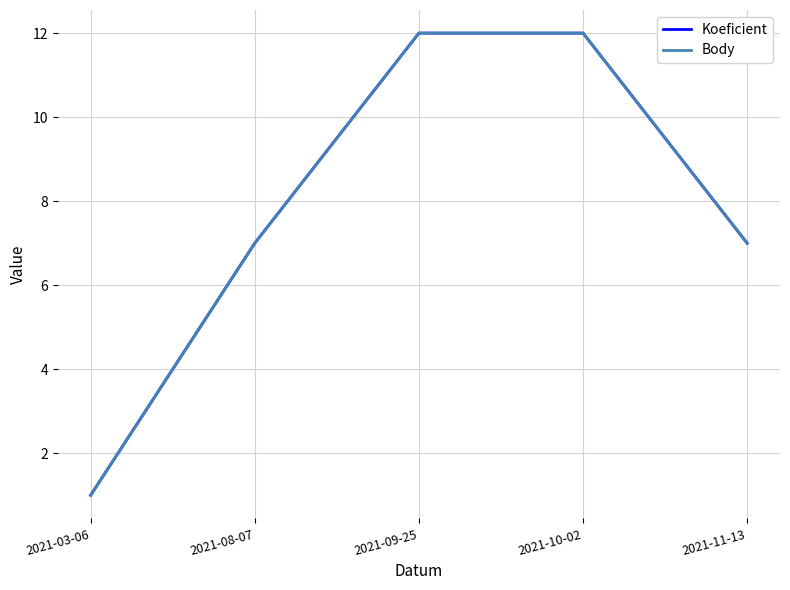

What is the difference between the second highest and minimum values in the Koeficient series?

11